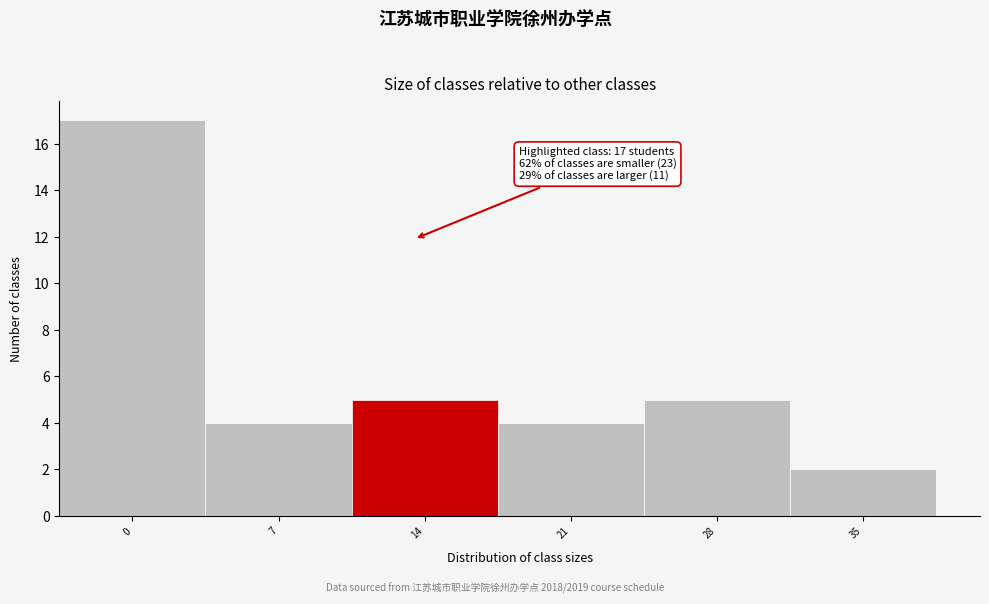

Reading left to right, list all the values displayed in this chart.

17	4	5	4	5	2